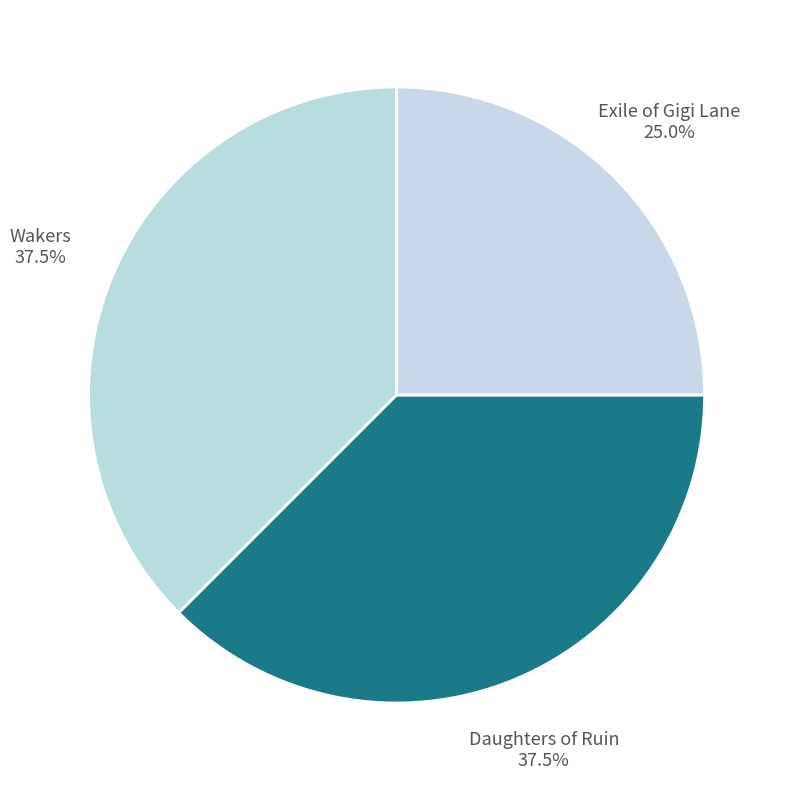

How much of the chart is everything except Daughters of Ruin?

62.5%